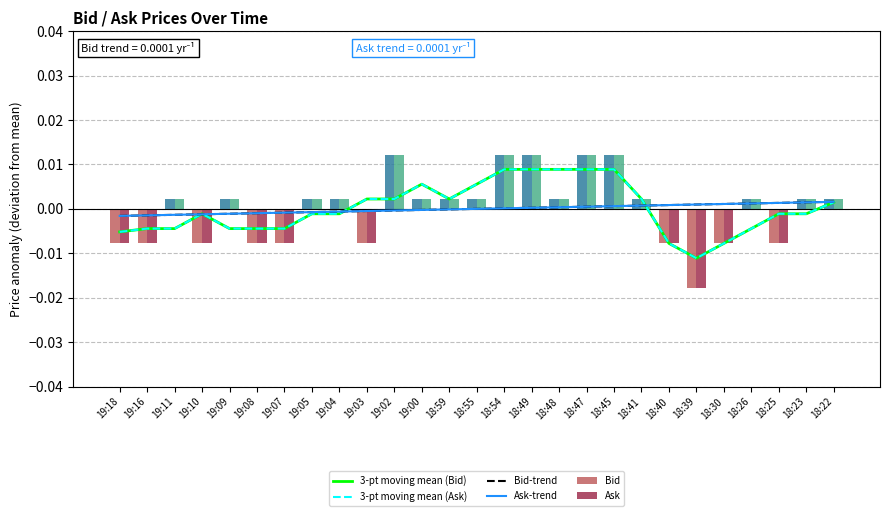

Rank the series at 19:18 from highest to lowest value.

Bid-trend, Ask-trend, 3-pt moving mean (Bid), 3-pt moving mean (Ask), Bid, Ask